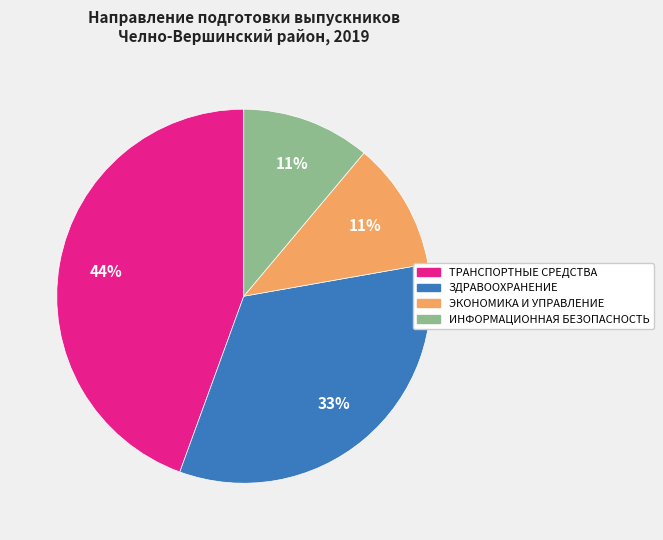

Does any single category account for the majority?

No